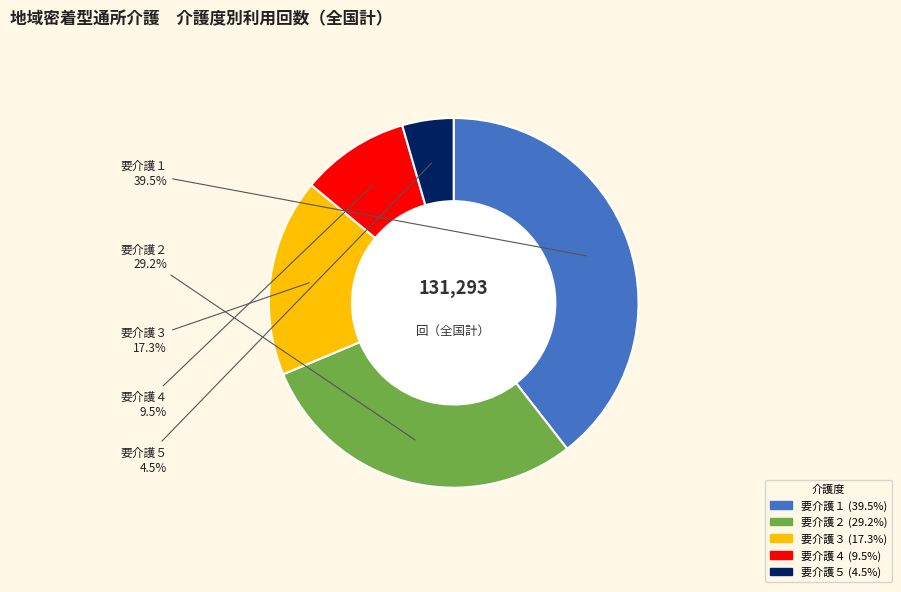

Count the number of slices in the pie.

5